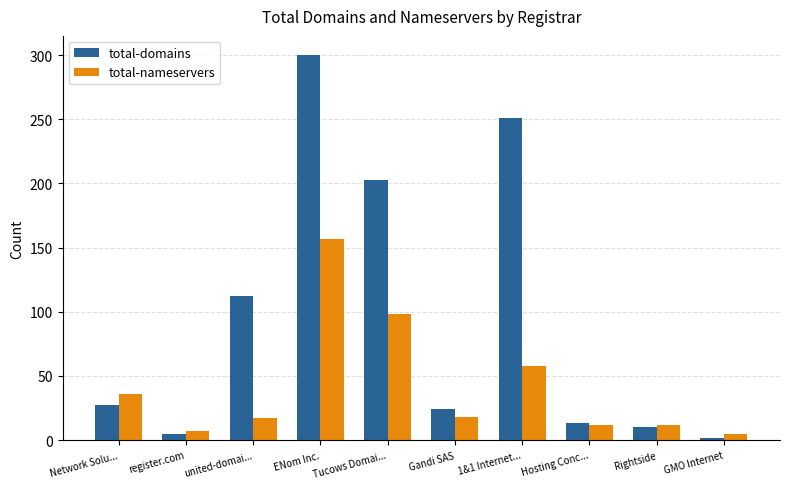

Which category has the highest value across all series?

ENom Inc.